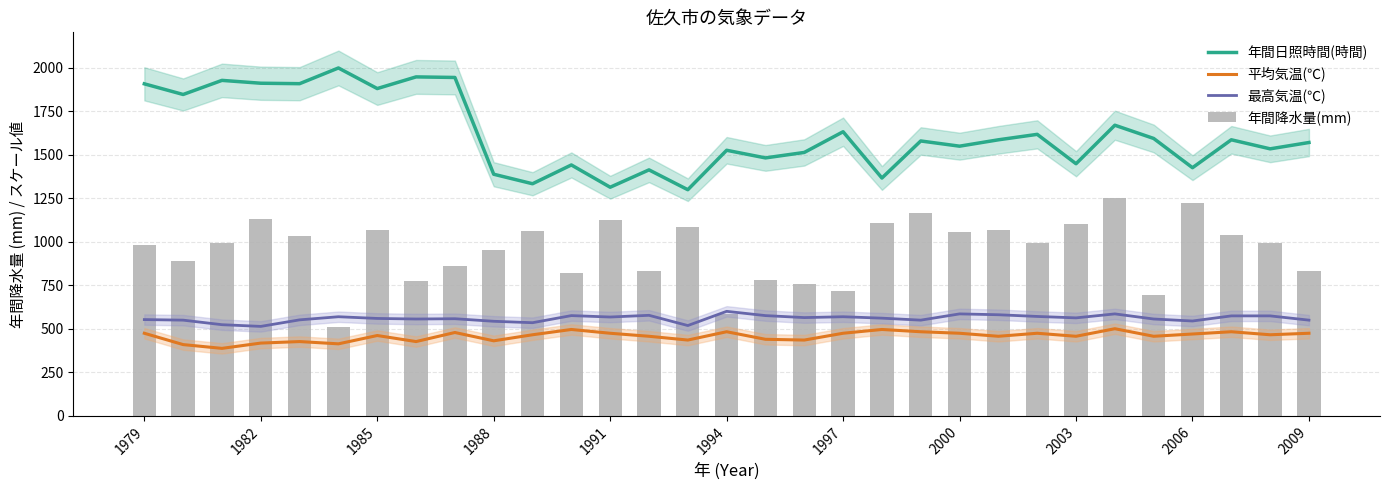

Are the bars horizontal?

No